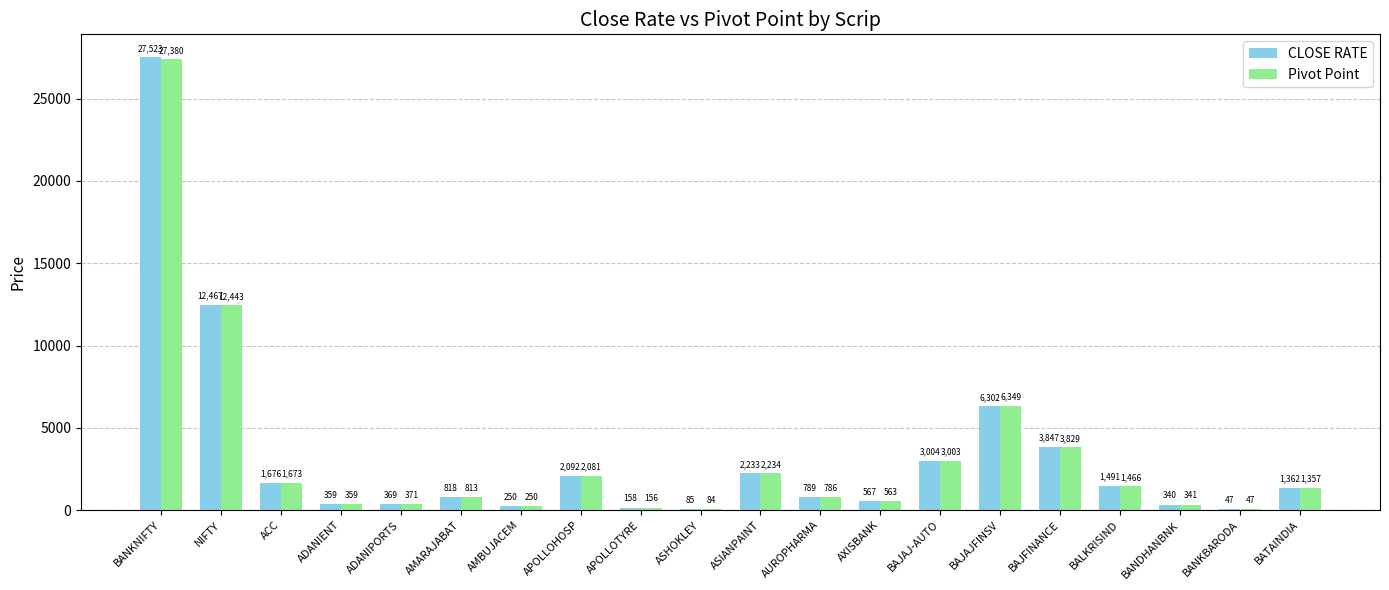

The CLOSE RATE series shows 2232.8 at ASIANPAINT. True or false?

True